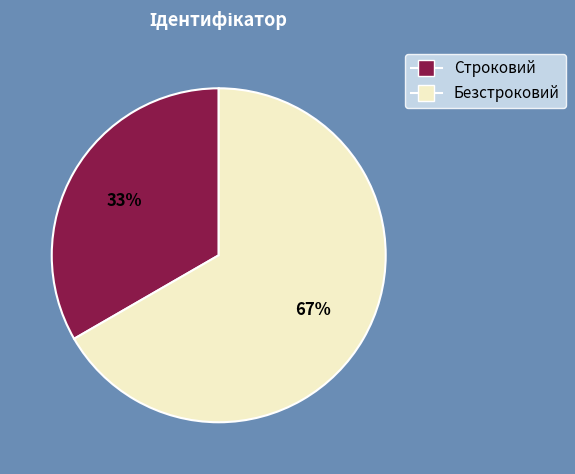

Rank the categories by value from lowest to highest.

Строковий, Безстроковий